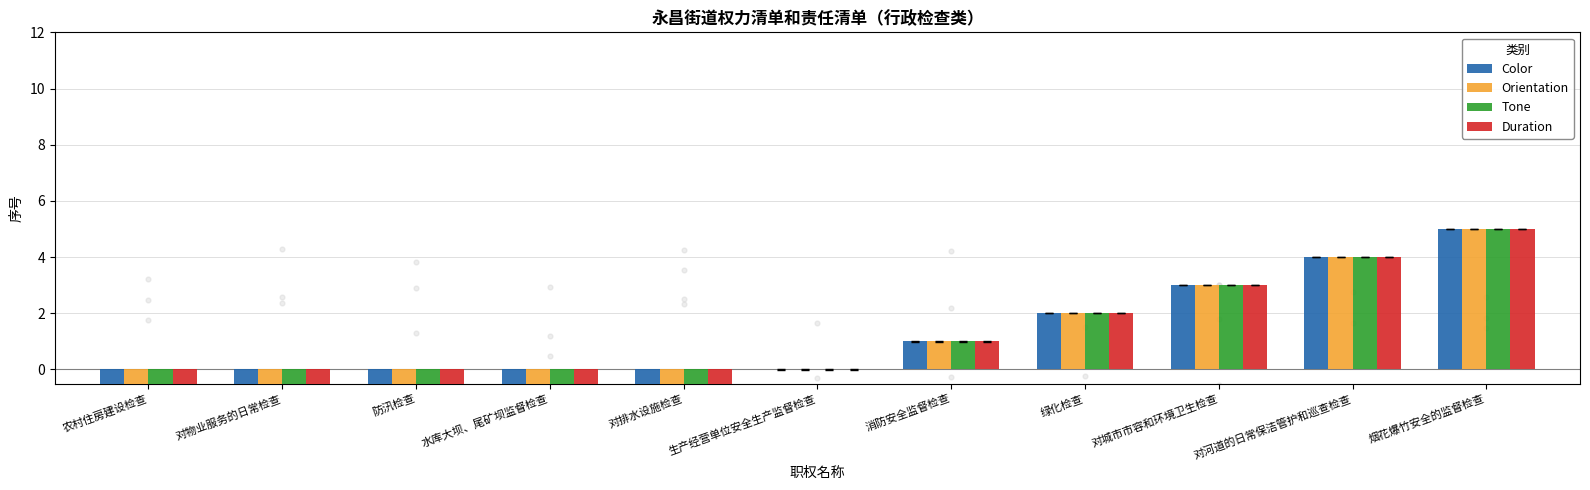

At how many categories does at least one series exceed 4?

1